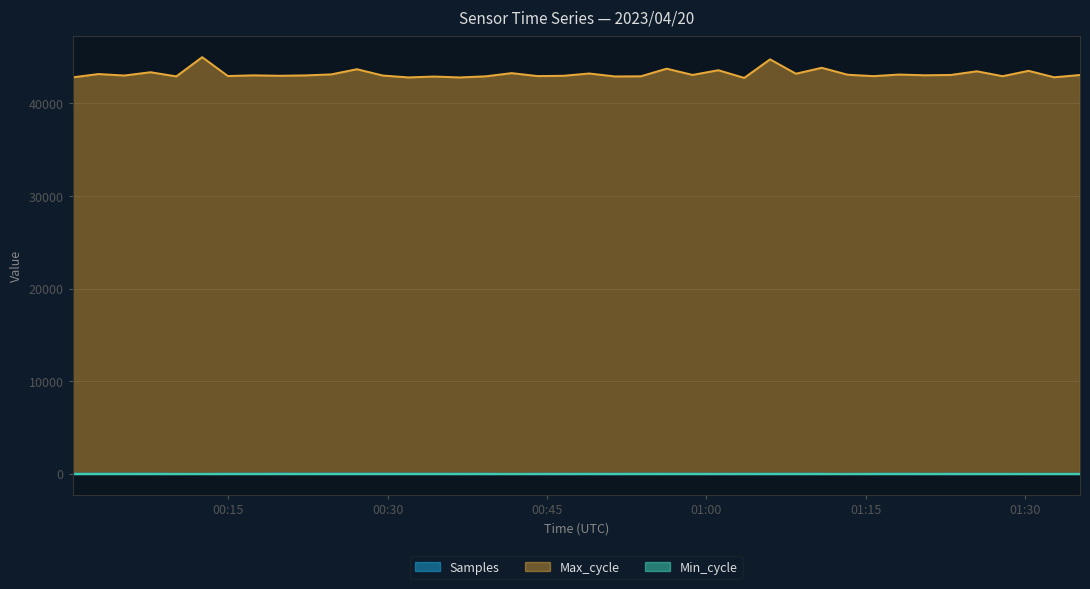

What is the difference between the Samples values at 2023/04/20 01:01:08 and 2023/04/20 00:56:16?

12.1